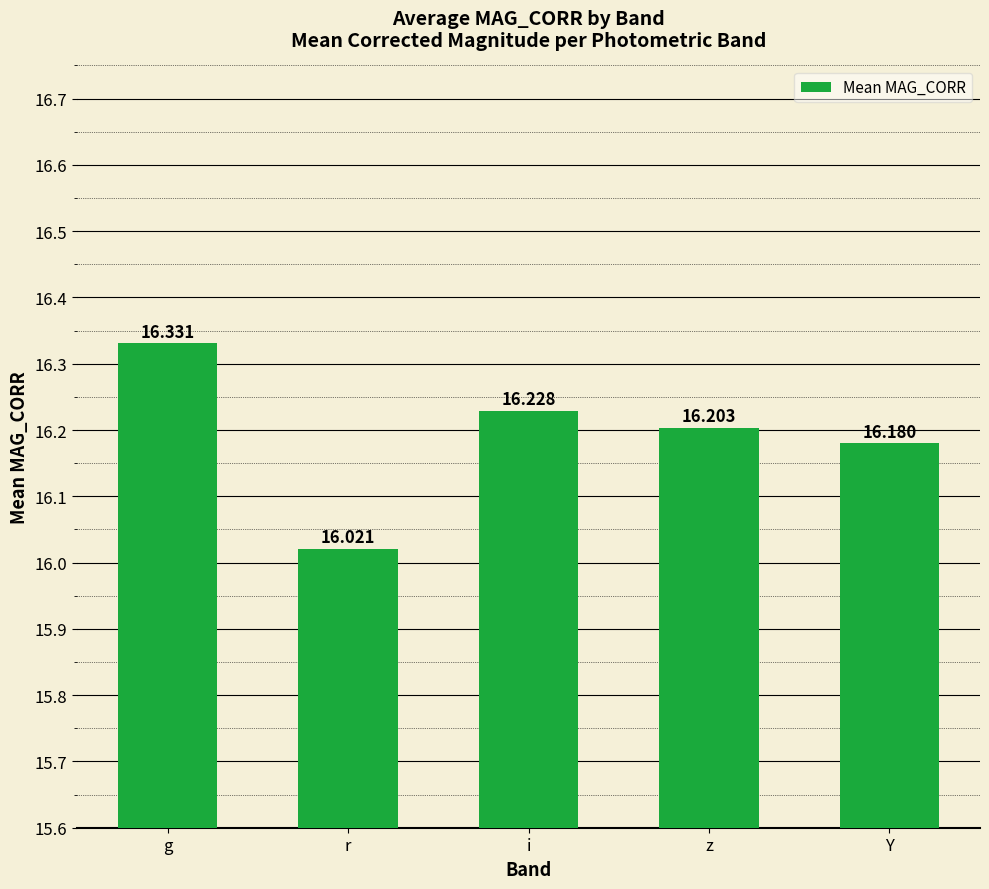

Which label corresponds to the smallest value in the chart?

r